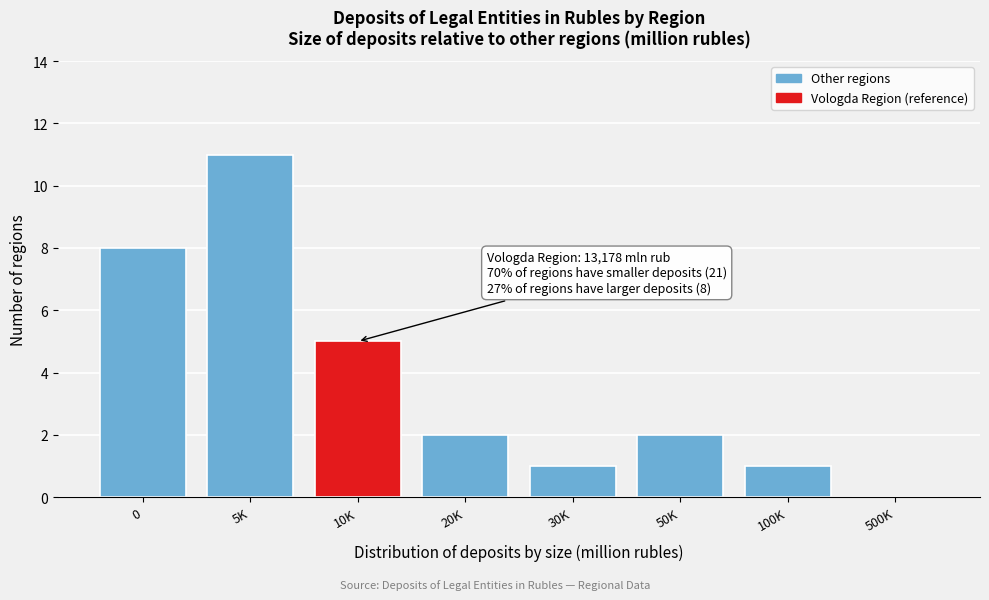

Reading left to right, list all the values displayed in this chart.

0=8	5K=11	10K=5	20K=2	30K=1	50K=2	100K=1	500K=0